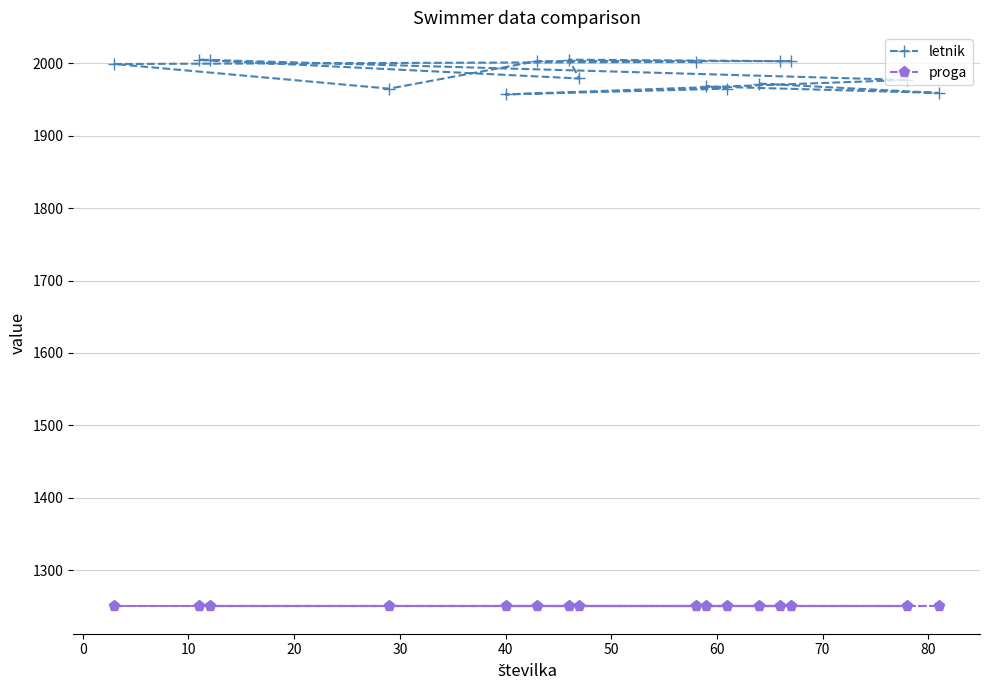

Does the chart display data point markers on the line(s)?

Yes